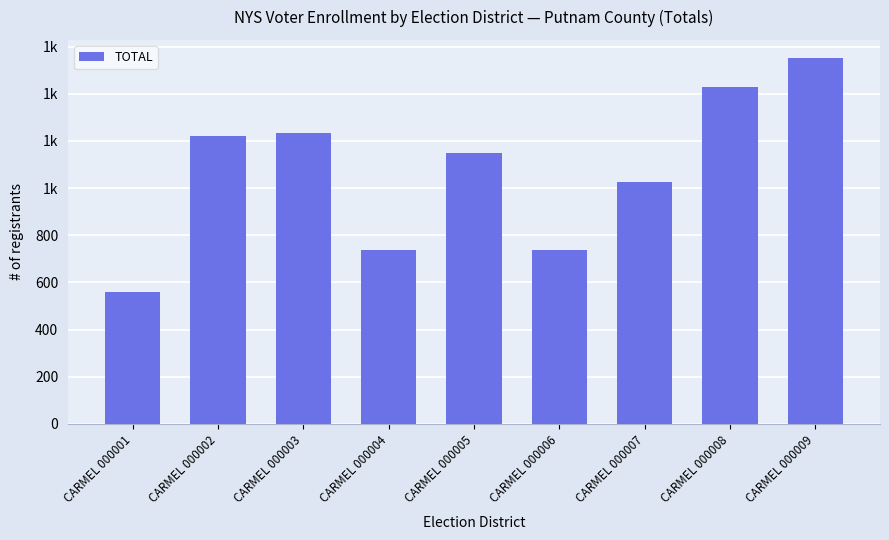

The chart shows a value of 1235 at CARMEL 000003. True or false?

True